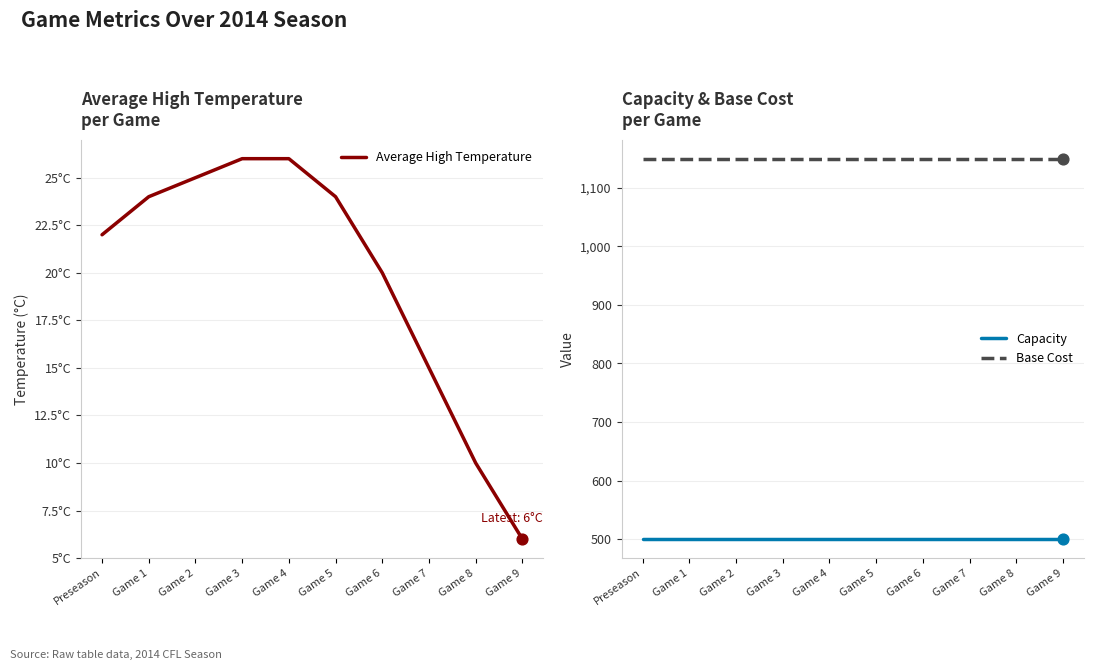

Which series has the widest spread of Y values?

Average High Temperature